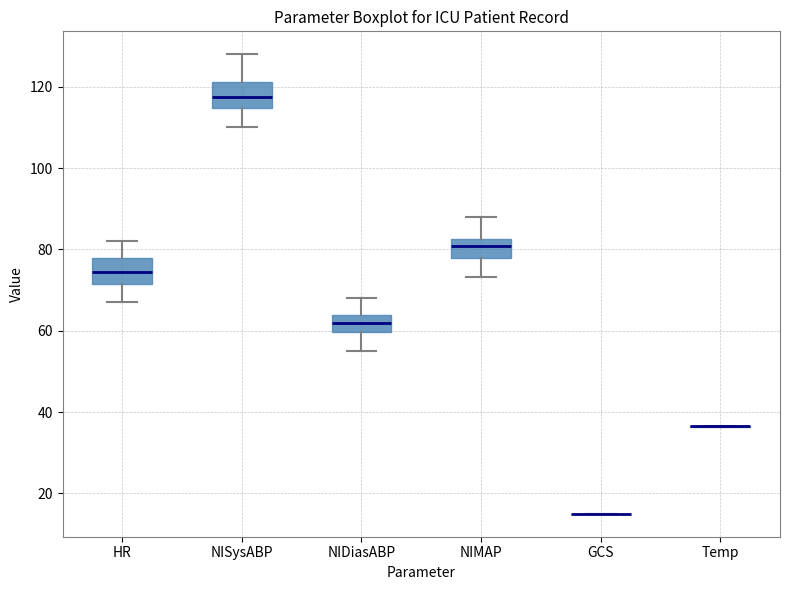

Reading left to right, read every box against the y-axis: the position of its median line, the range the box covers, and the ends of its whiskers. The values are not printed on the chart, so give them approximately, as read against the axis.

HR: median 74, box 72 to 78, whiskers 68 to 82
NISysABP: median 118, box 114 to 122, whiskers 110 to 128
NIDiasABP: median 62, box 60 to 64, whiskers 56 to 68
NIMAP: median 80, box 78 to 82, whiskers 74 to 88
GCS: box collapsed to a line at 16, whiskers 16 to 16
Temp: box collapsed to a line at 36, whiskers 36 to 36